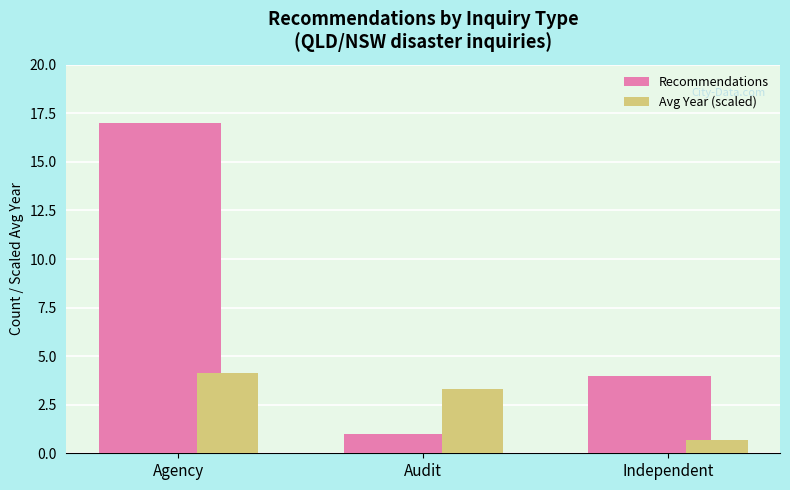

What is the maximum value shown in the chart?

17.0